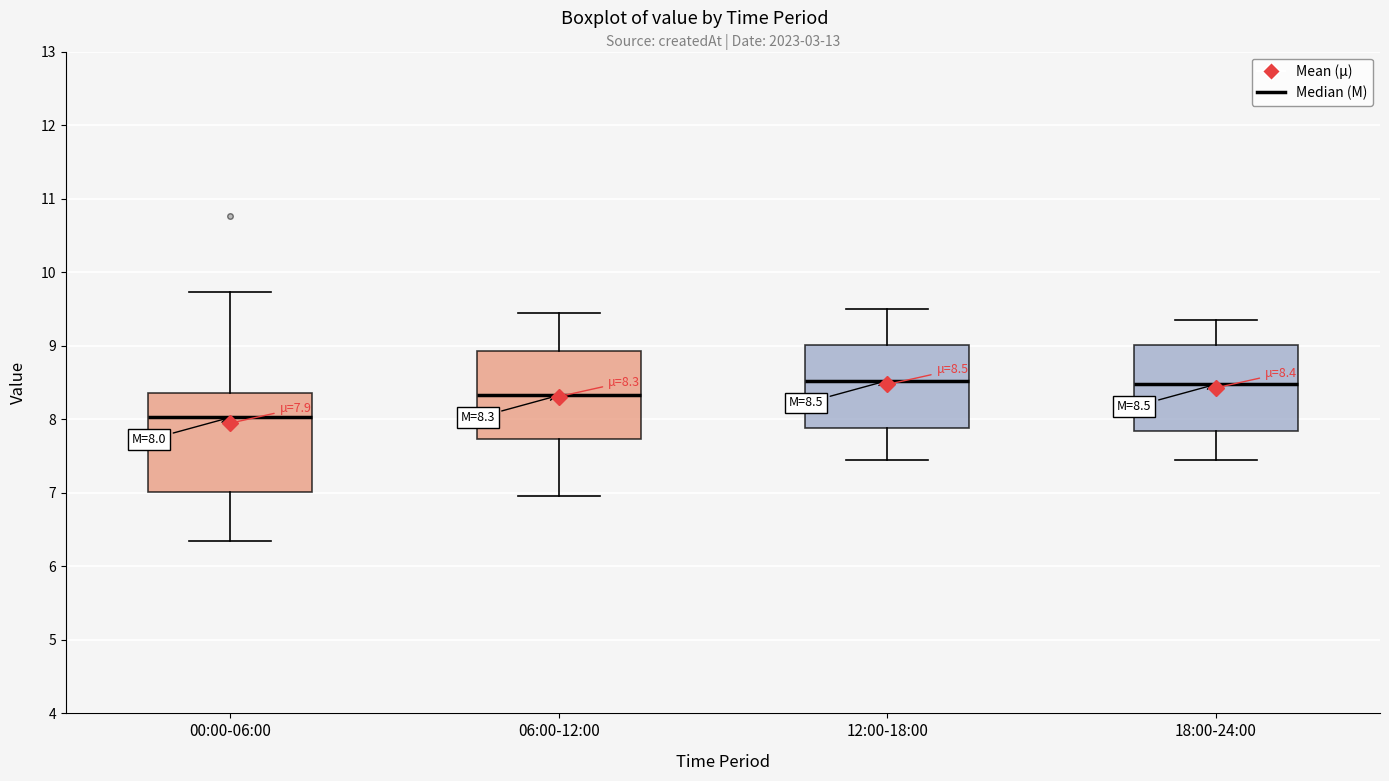

Which box is the tallest, from its lower edge to its upper edge?

00:00-06:00